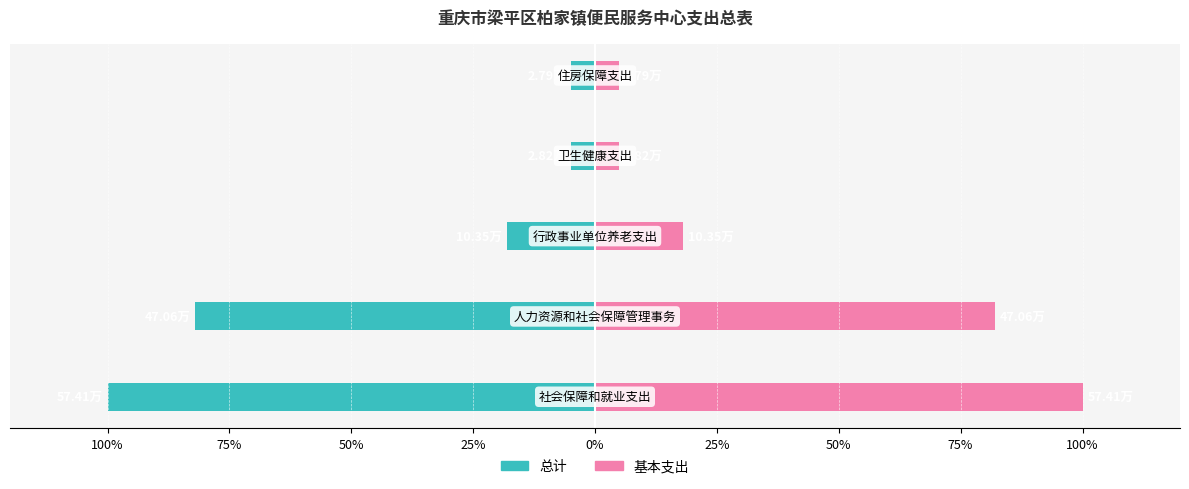

Between 100% and 50%, which series saw the biggest shift?

总计